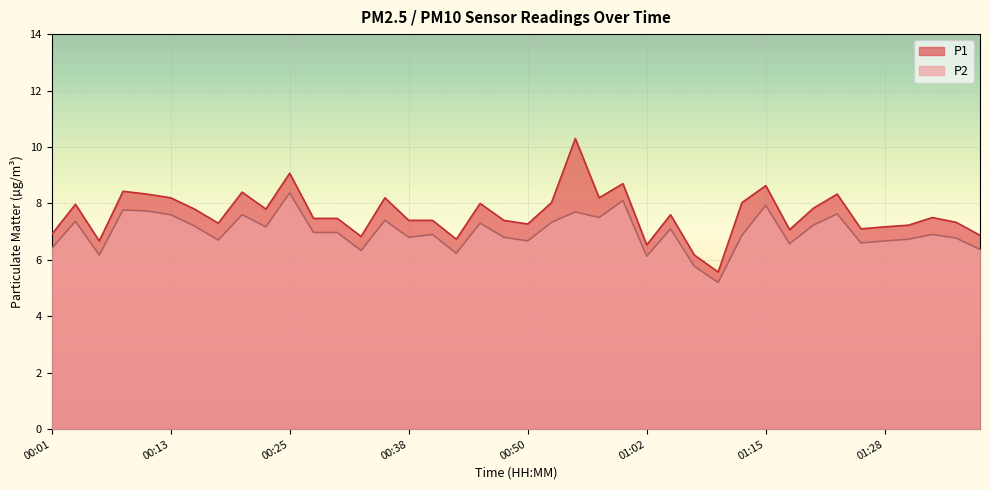

Rank the series at 01:28 from highest to lowest value.

P1, P2